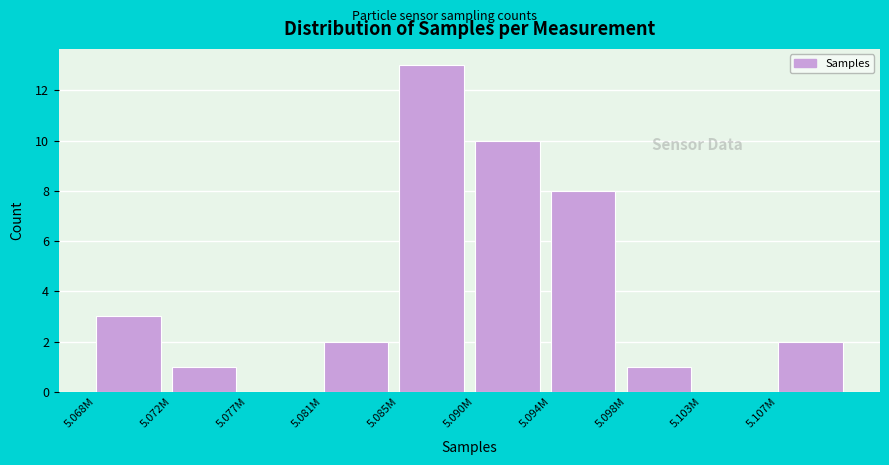

Reading left to right, list all the values displayed in this chart.

5.068M=3	5.072M=1	5.077M=0	5.081M=2	5.085M=13	5.090M=10	5.094M=8	5.098M=1	5.103M=0	5.107M=2